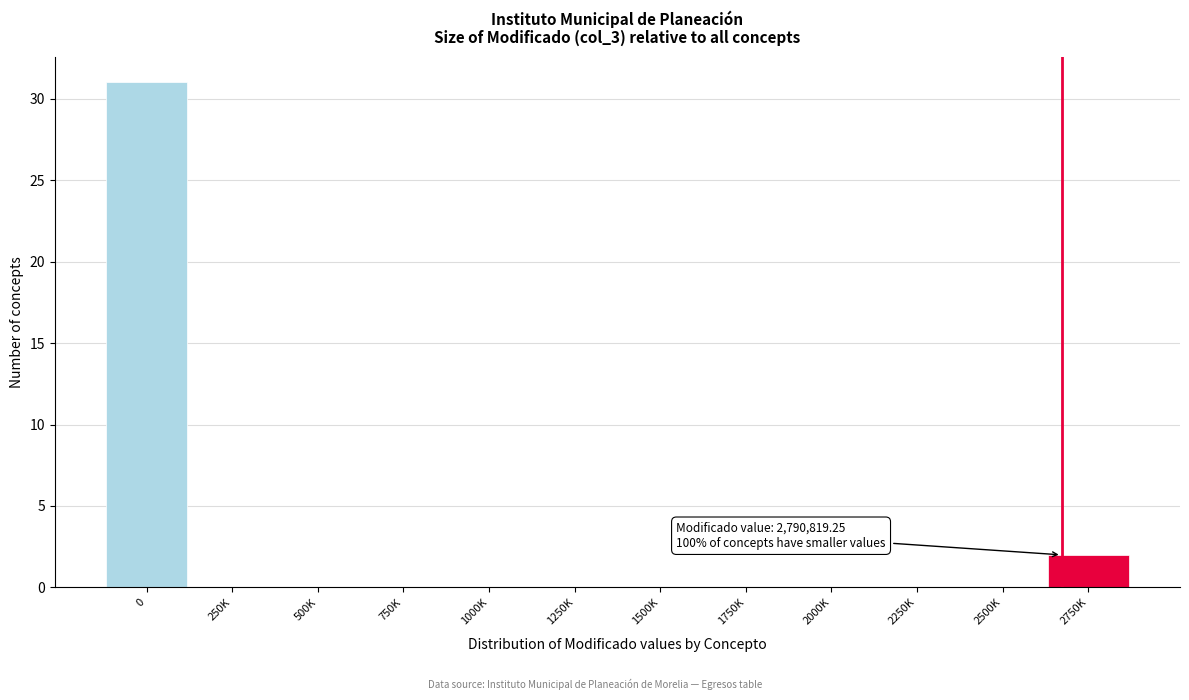

Reading right to left, extract all data points from this chart.

2750K=2	2500K=0	2250K=0	2000K=0	1750K=0	1500K=0	1250K=0	1000K=0	750K=0	500K=0	250K=0	0=31